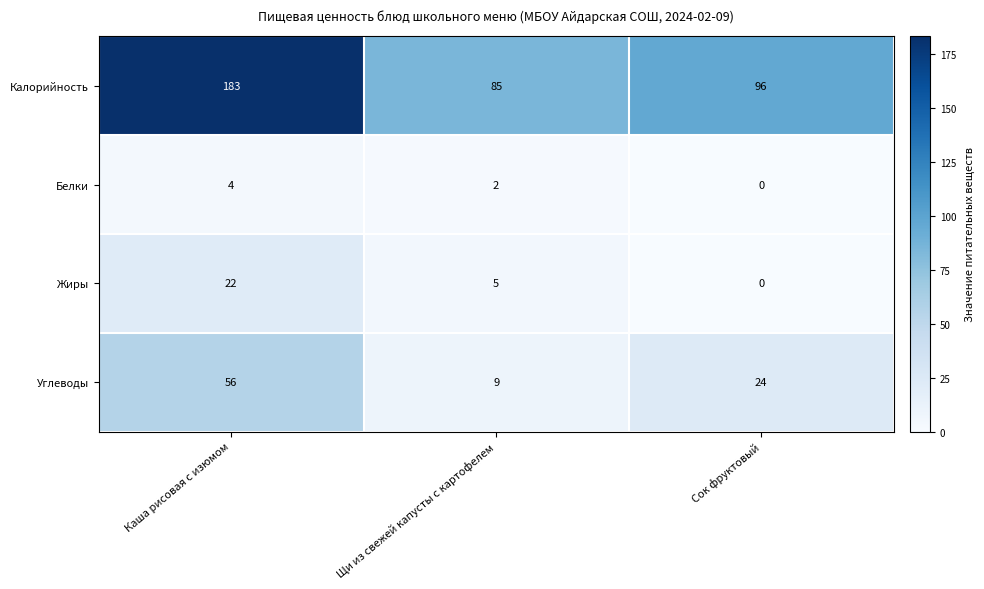

What is the difference between the highest and lowest values at Сок фруктовый?

96